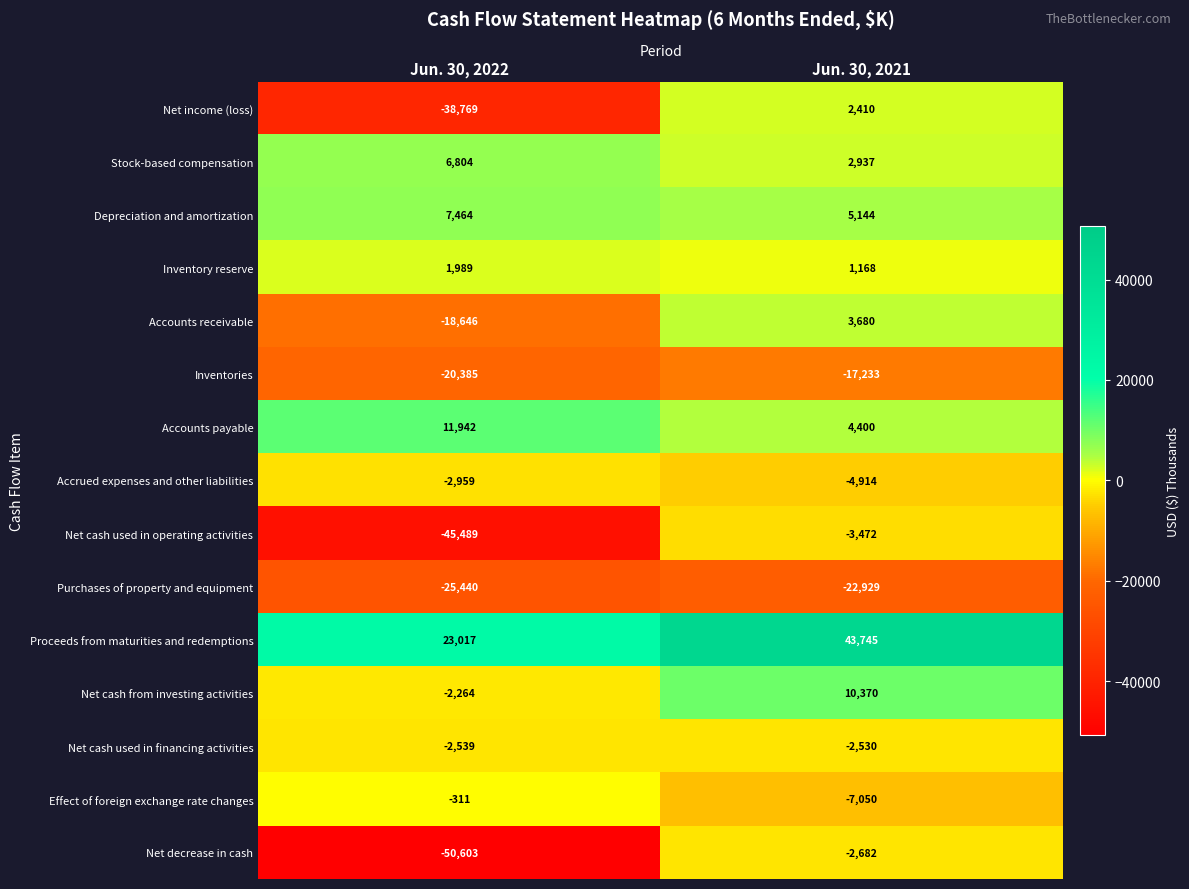

At which label is Inventories closest to -18809?

Jun. 30, 2022